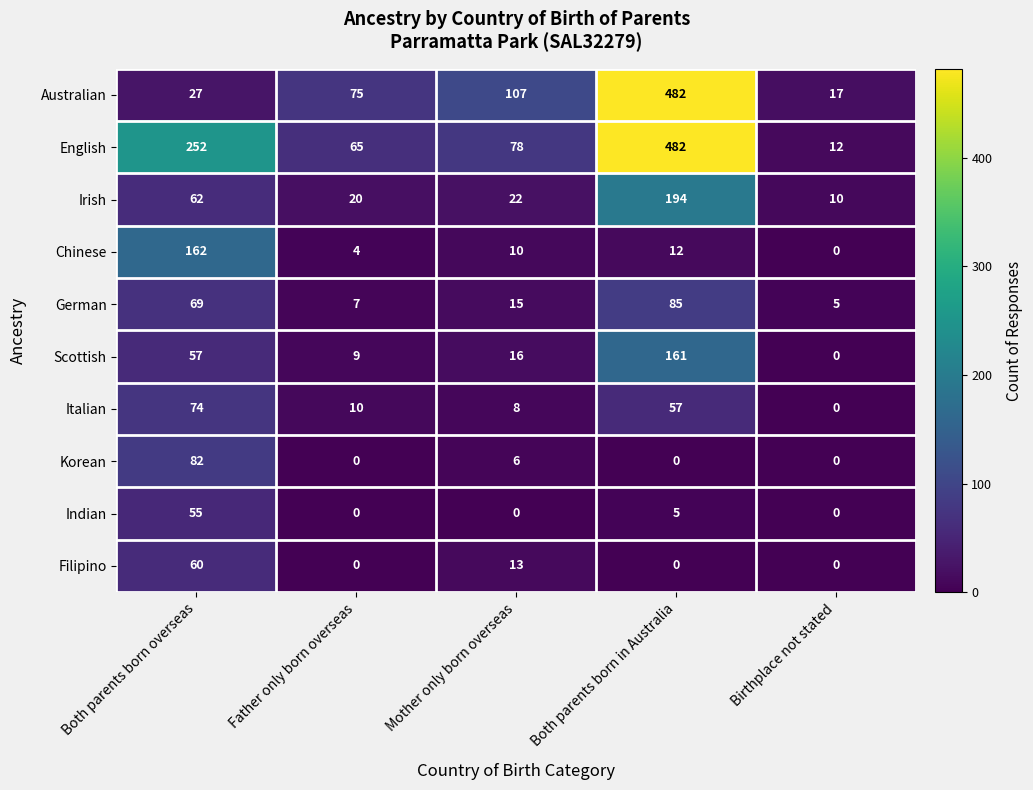

What is the spread (max minus min) of values at Father only born overseas?

75